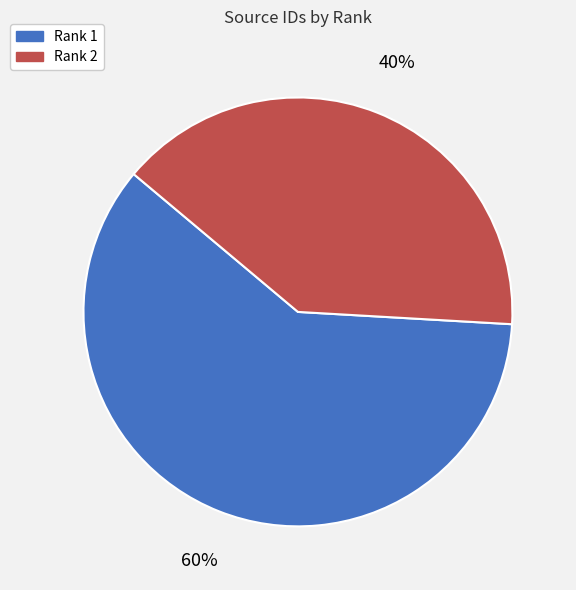

True or false: Rank 1 accounts for 72% of the total.

False